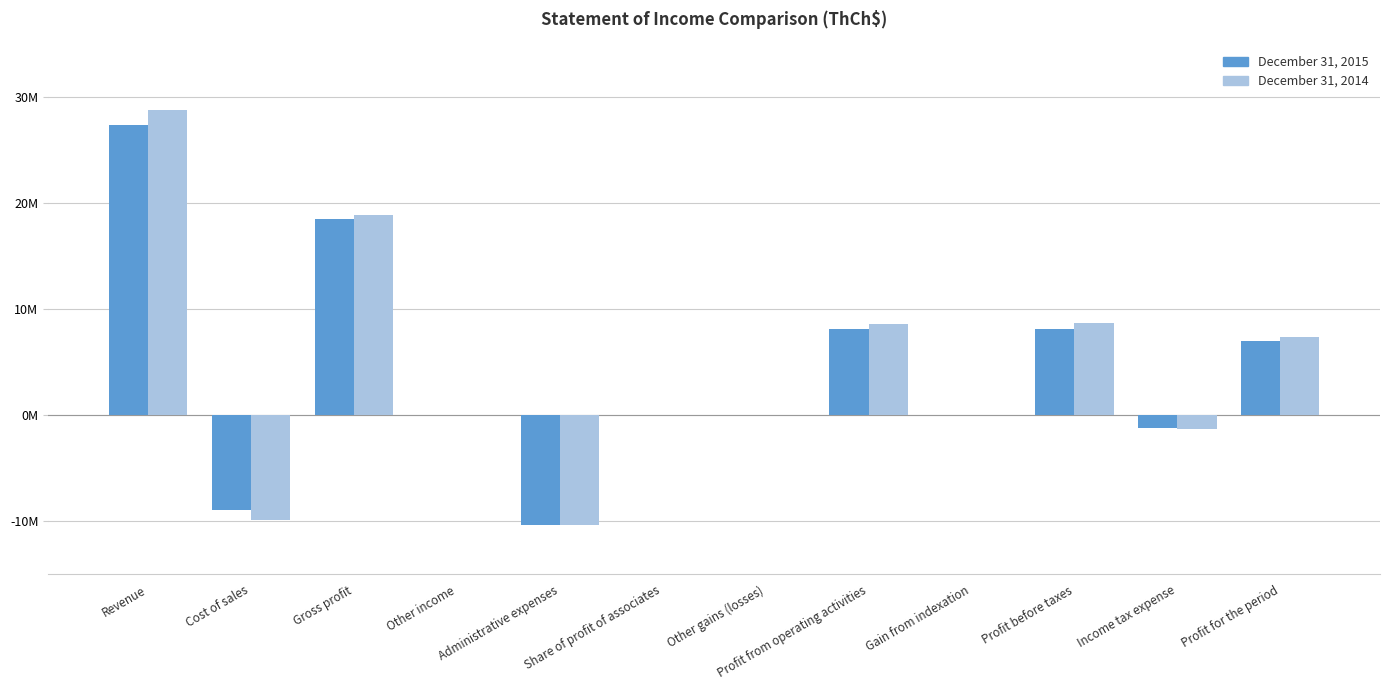

Are the bars horizontal?

No